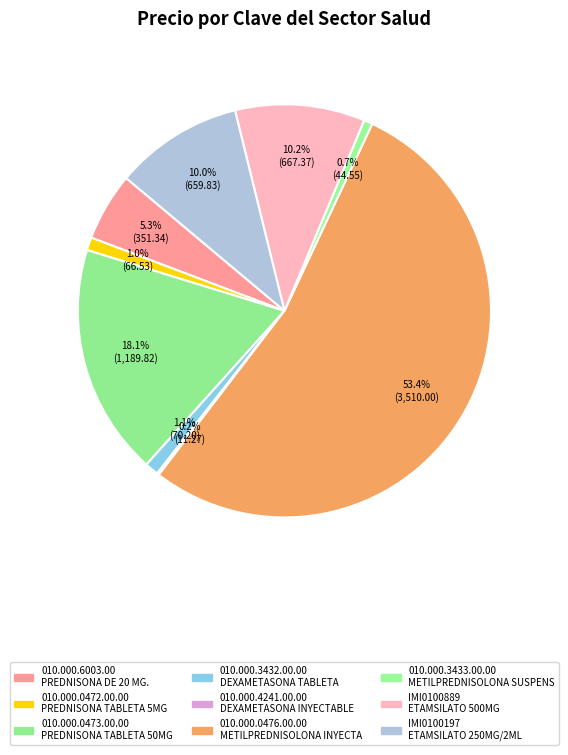

Rank the categories by value from lowest to highest.

010.000.4241.00.00, 010.000.3433.00.00, 010.000.0472.00.00, 010.000.3432.00.00, 010.000.6003.00, IMI0100197, IMI0100889, 010.000.0473.00.00, 010.000.0476.00.00